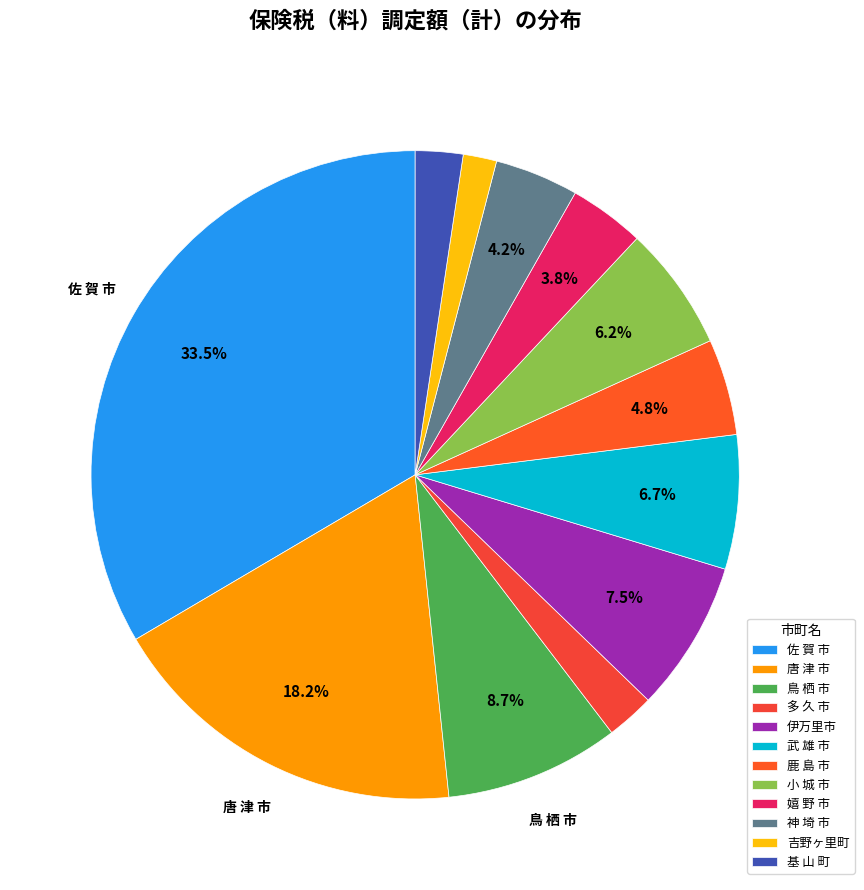

How much of the chart is everything except 伊万里市?

92.5%